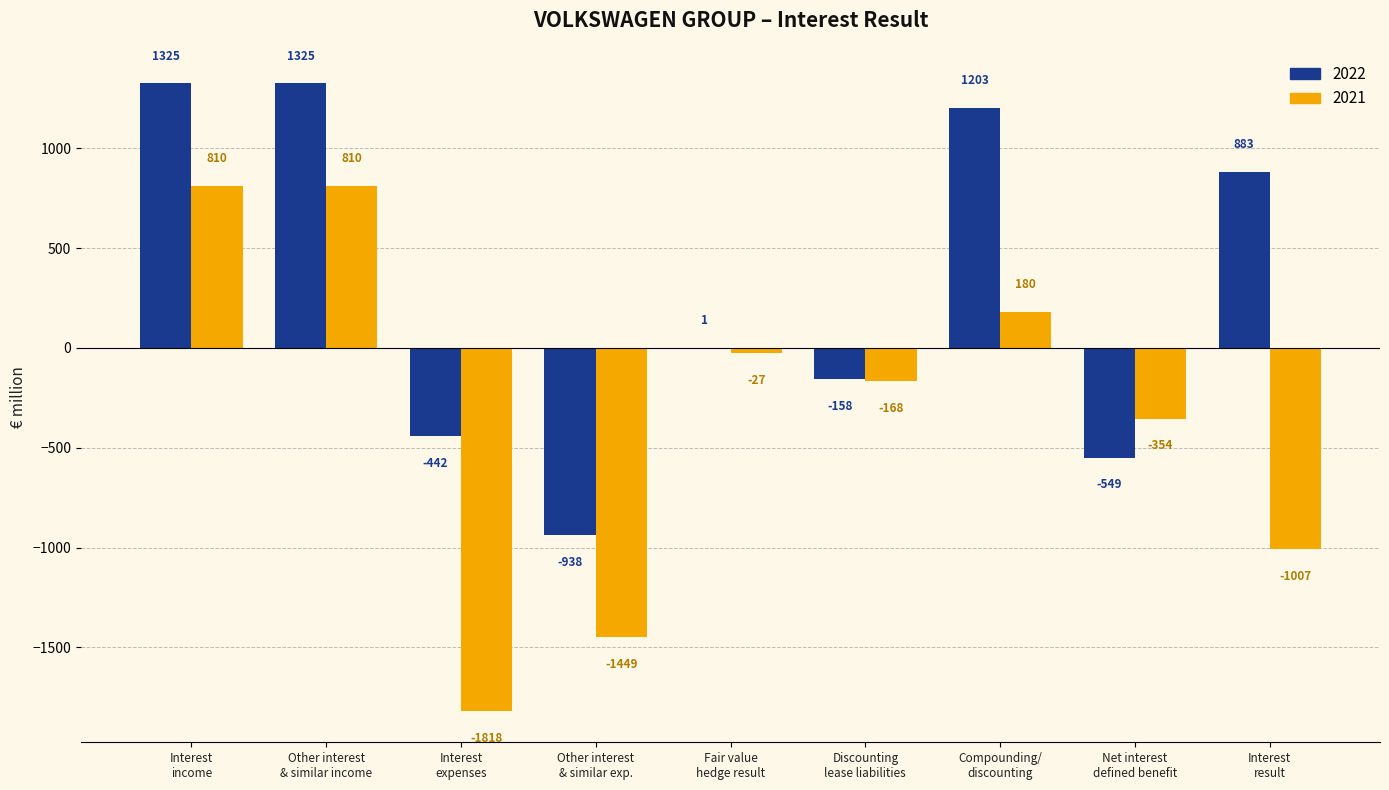

What is the maximum value for 2021?

810